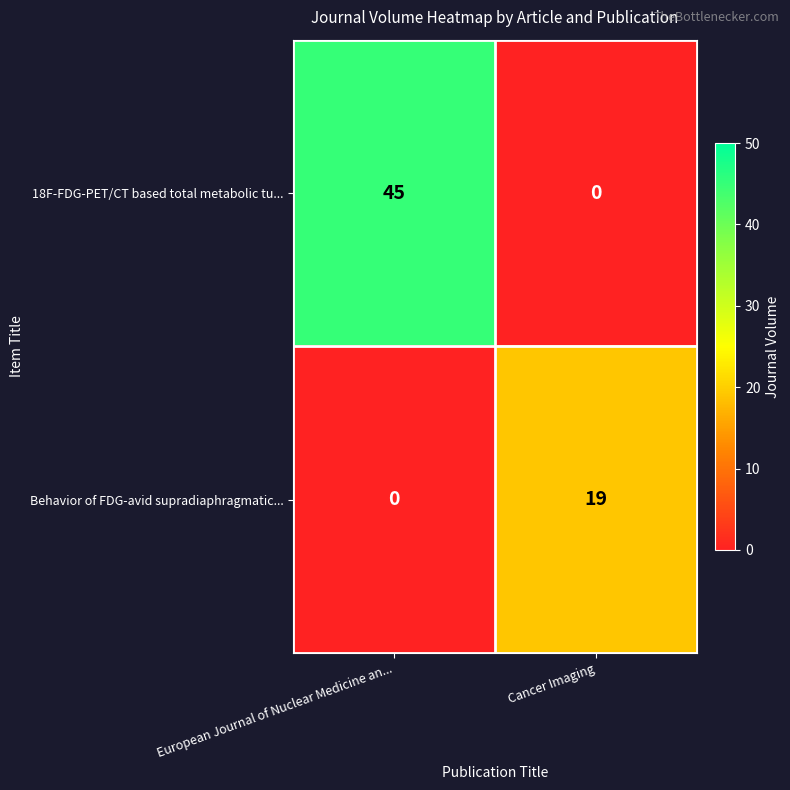

What is the greatest value displayed?

45